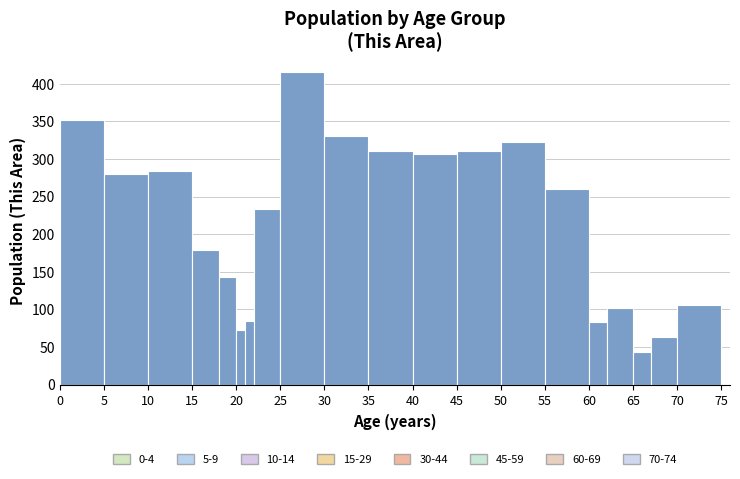

Read against the x-axis, roughly where is the centre of the tallest bar?

27.5